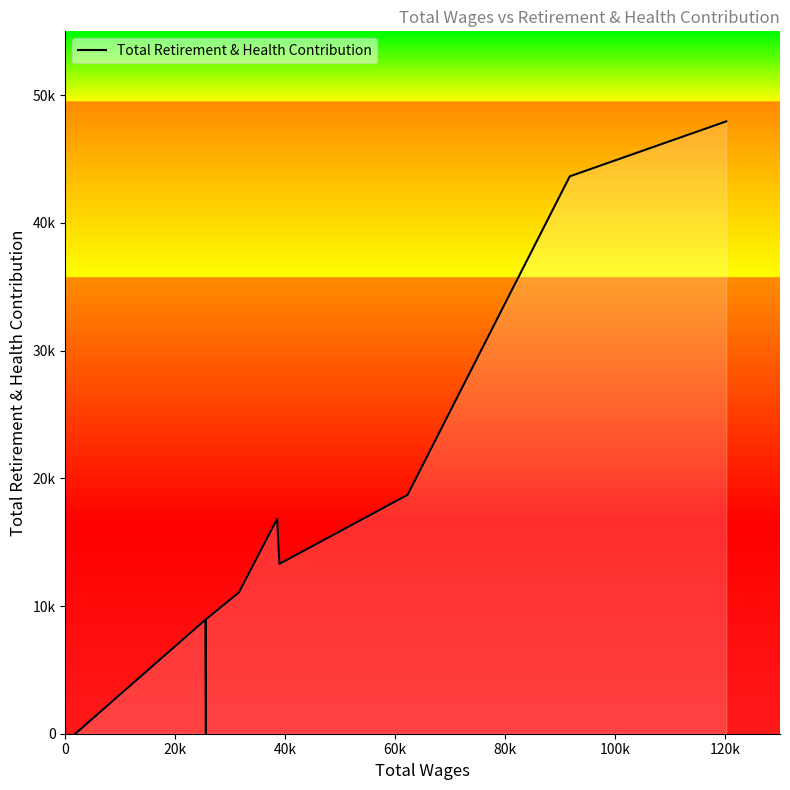

What is the change in value from 91757.0 to 38522.0?

-26825